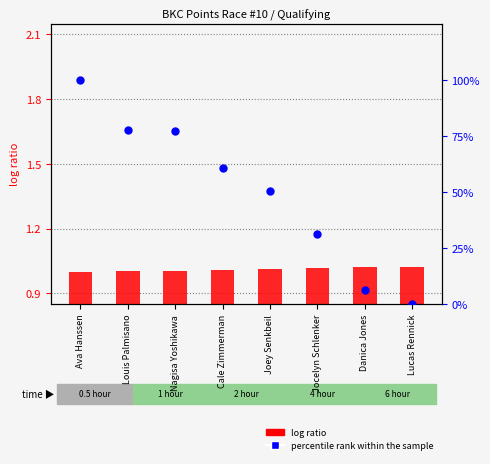

Is the value of Best Lap time (ratio) at Lucas Rennick greater than the value of percentile rank within the sample at Jocelyn Schlenker?

No